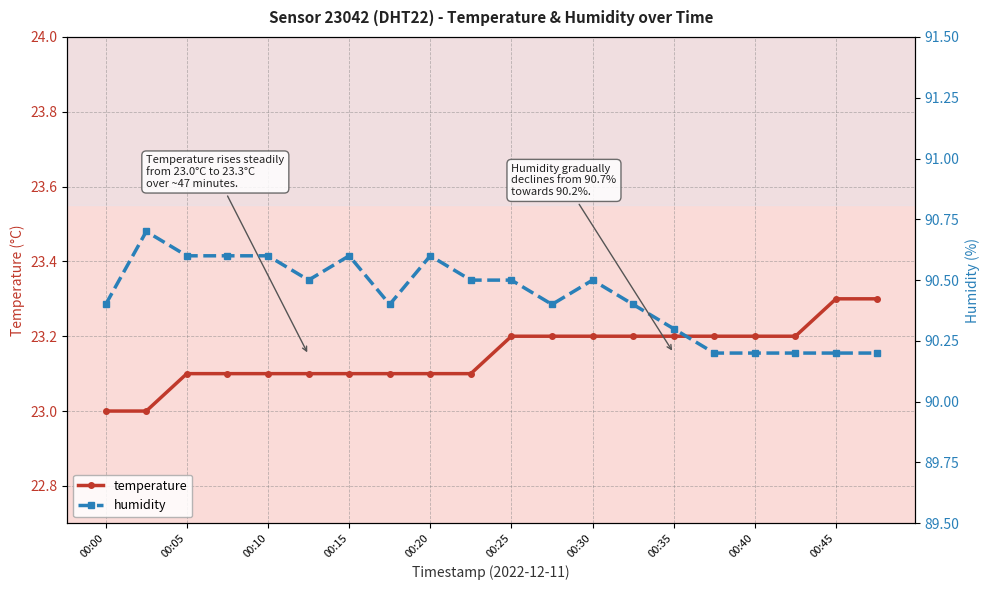

True or false: temperature has a value of 23.2 at 00:40.

True